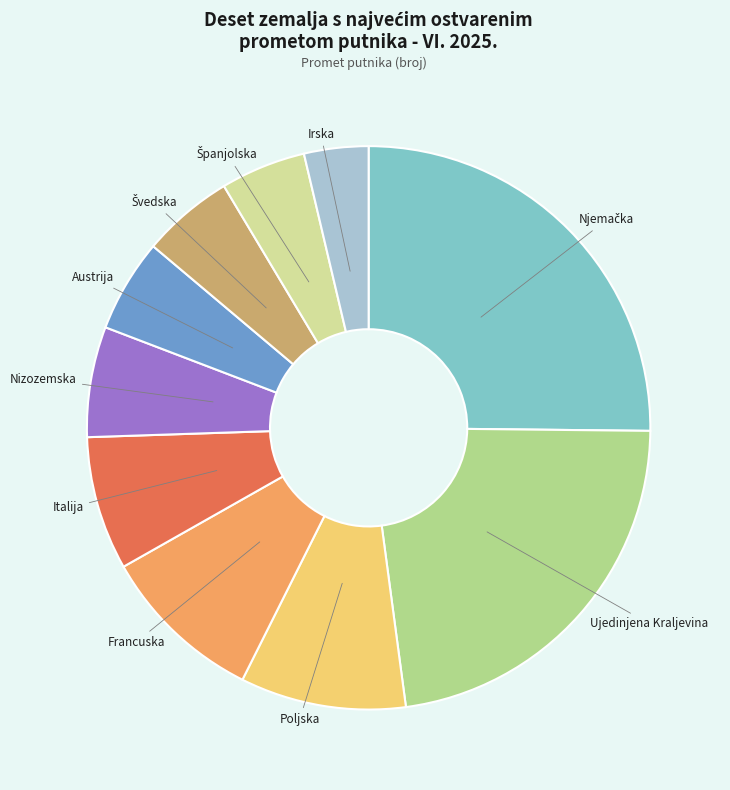

Is the sum of Ujedinjena Kraljevina and Irska greater than half?

No